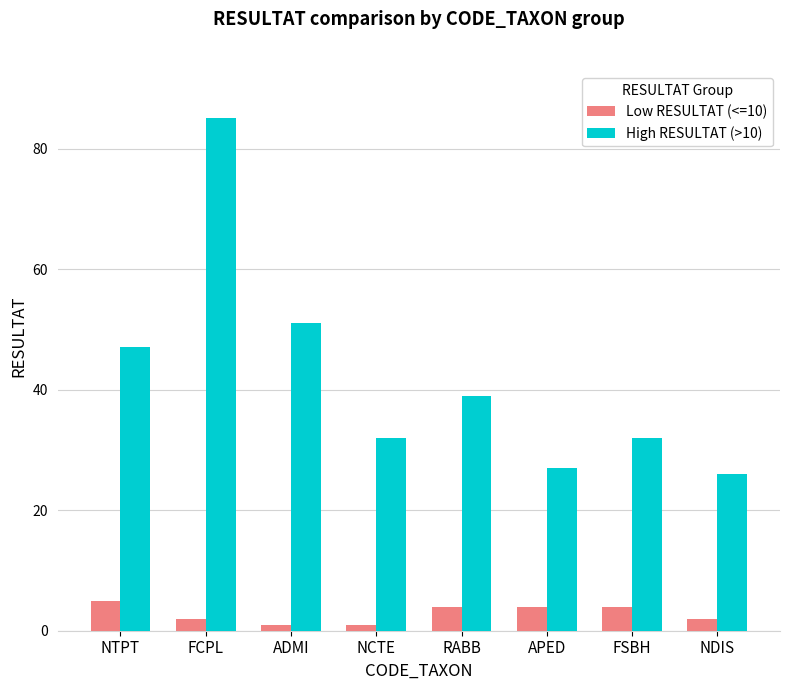

List the series in order of their peak value, highest first.

High RESULTAT (>10), Low RESULTAT (<=10)